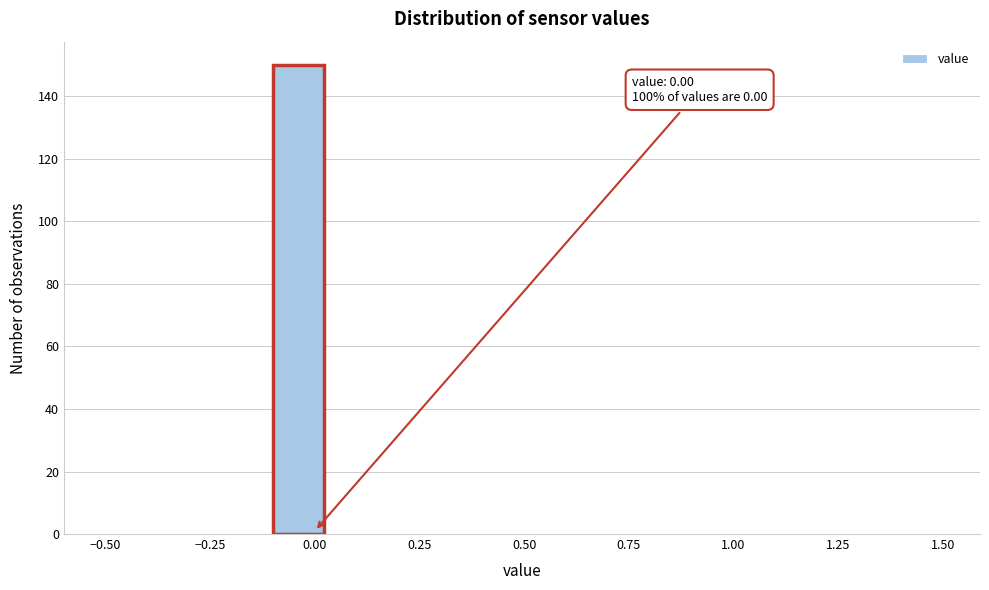

Read against the x-axis, roughly where is the centre of the tallest bar?

-0.05